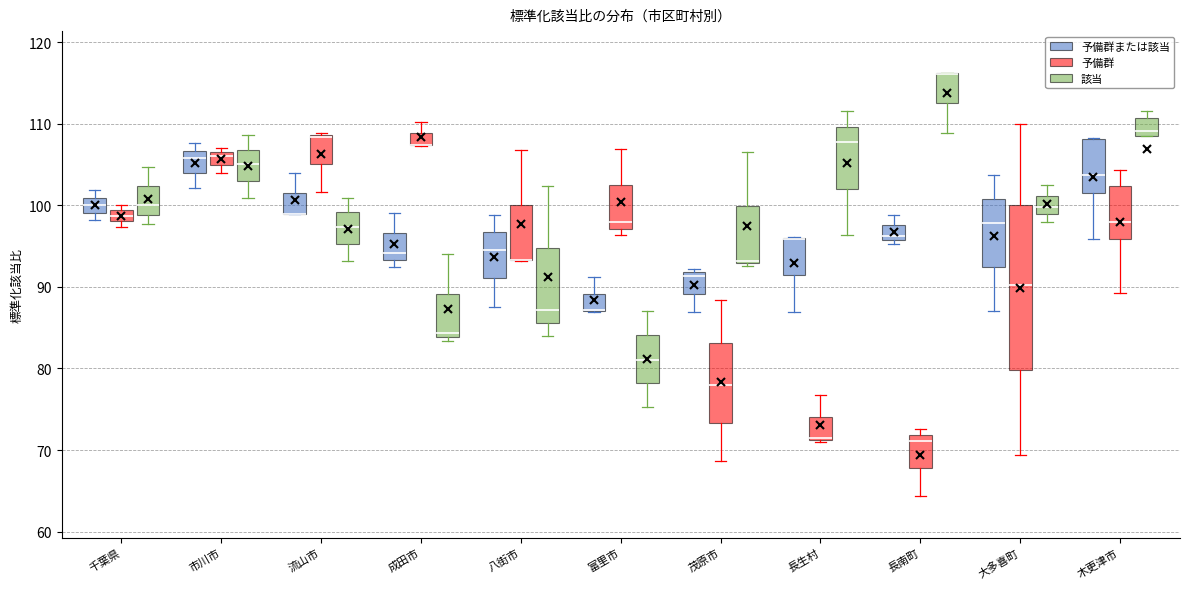

Comparing the boxes themselves (not the whiskers), which one is the tallest?

大多喜町 (予備群)